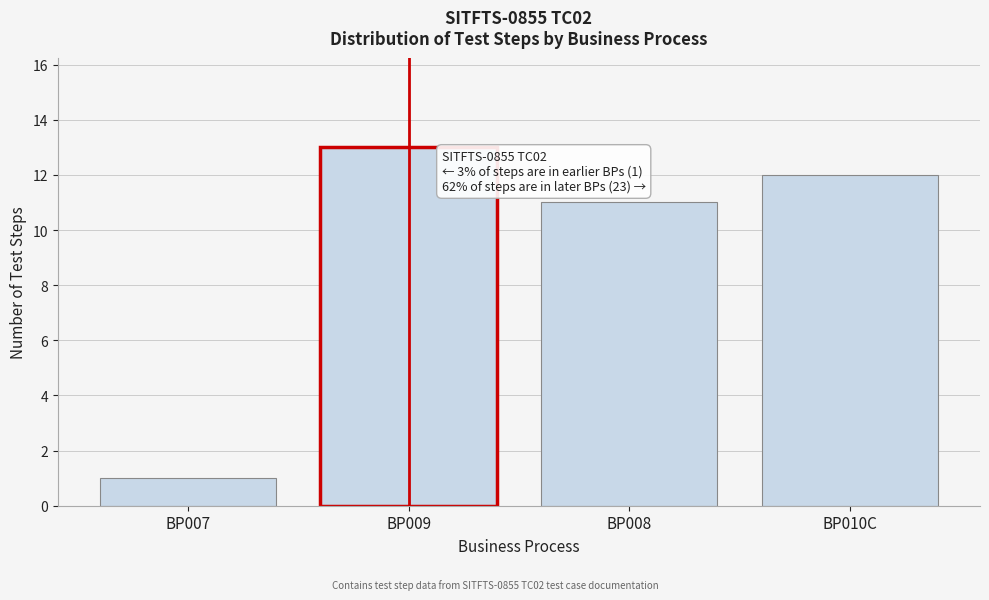

Reading left to right, extract all data points from this chart.

BP007=1	BP009=13	BP008=11	BP010C=12